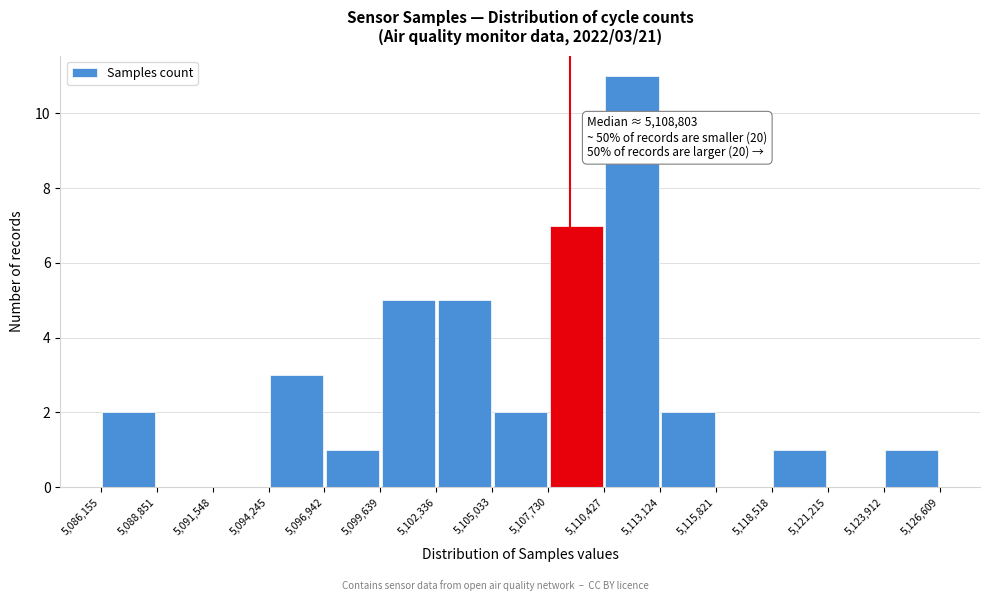

Which range on the x-axis has the tallest bar?

5,110,427 to 5,113,124